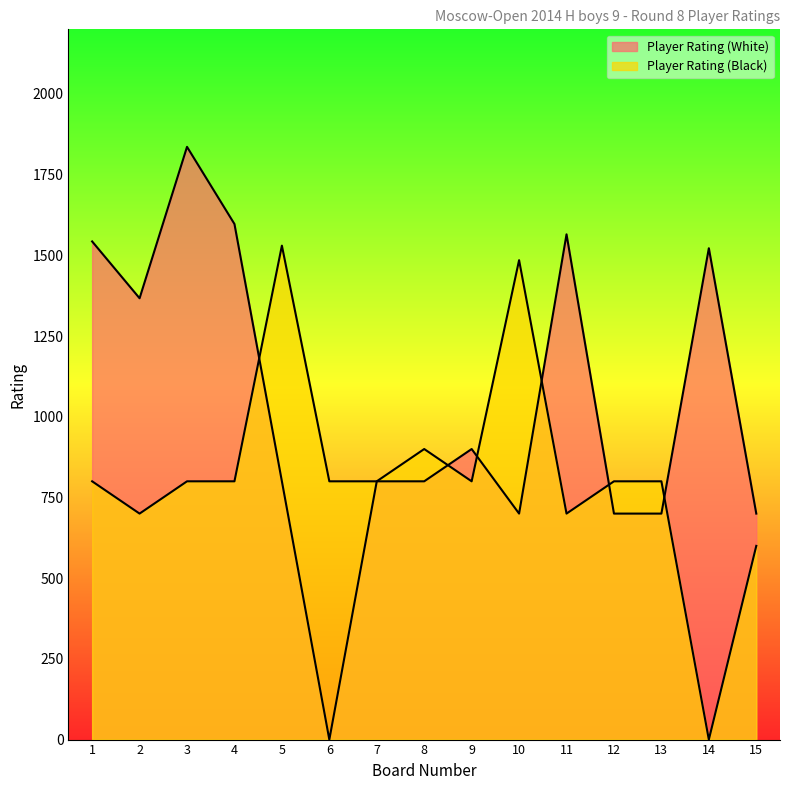

After their last crossing, which series has the higher values: Player Rating (Black) or Player Rating (White)?

Player Rating (White)